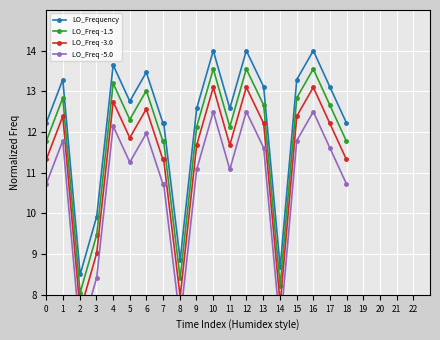

What is the average value of the LO_Freq -3.0 series?

11.3